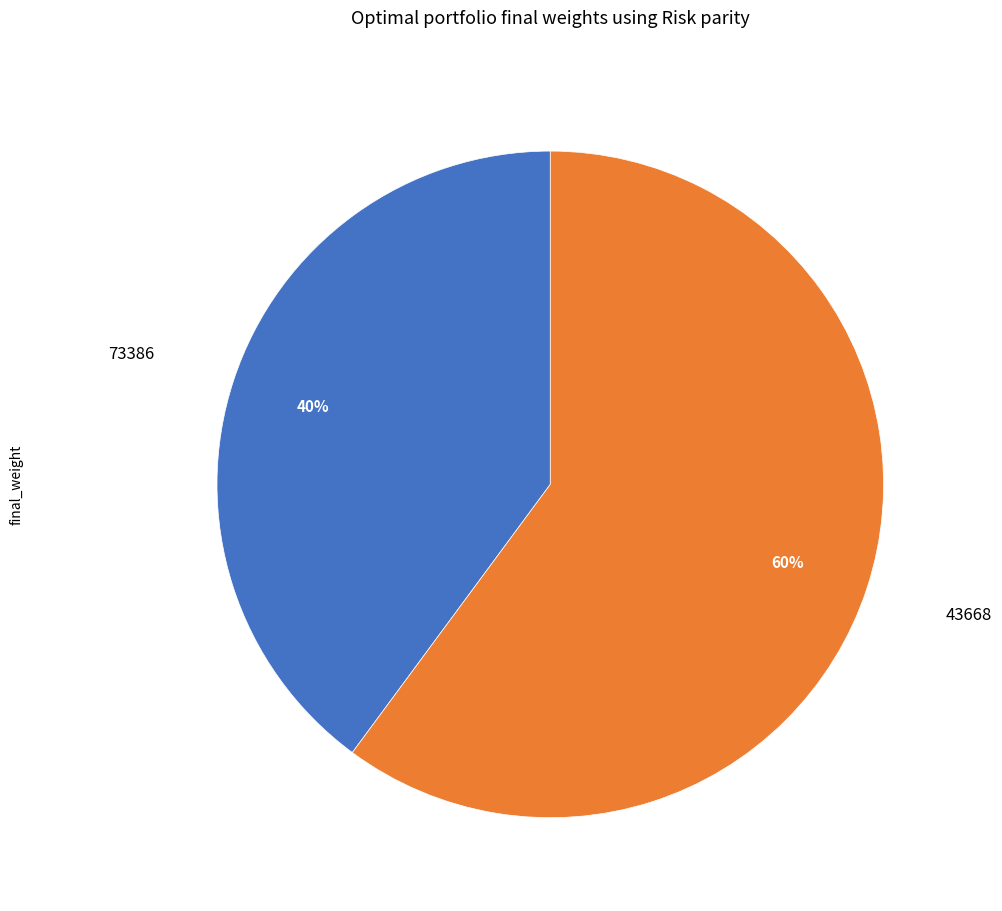

Is it true that 43668 is 70% of the pie?

False